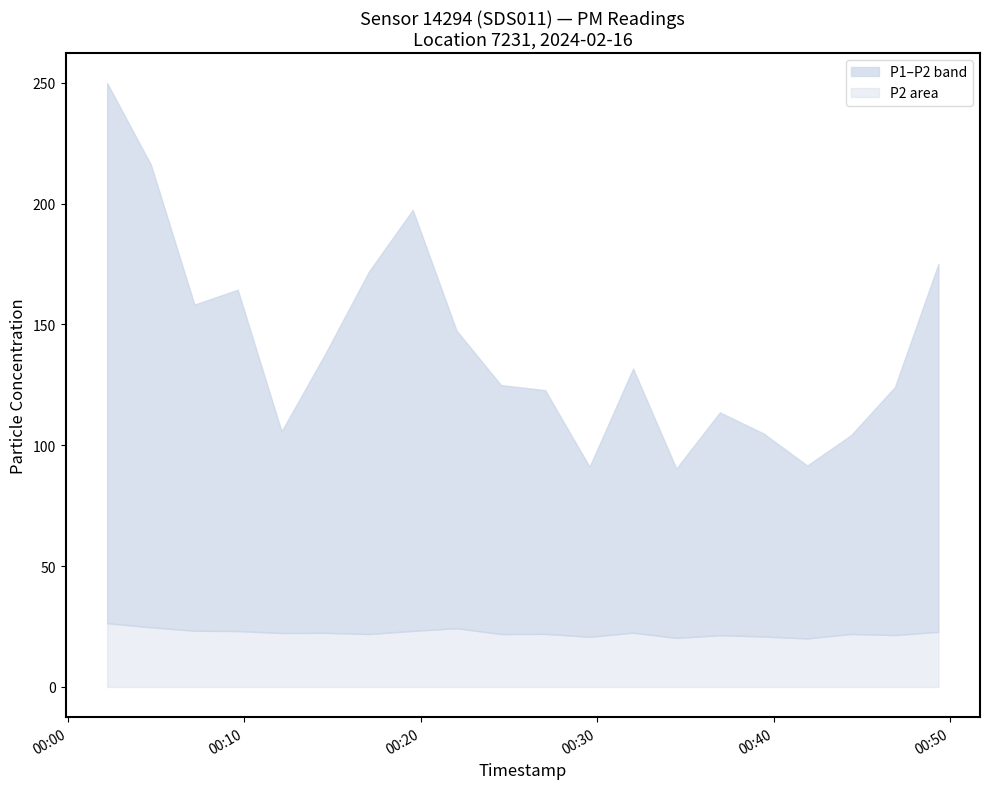

At which category does the chart reach its minimum across all series?

2024-02-16T00:41:54